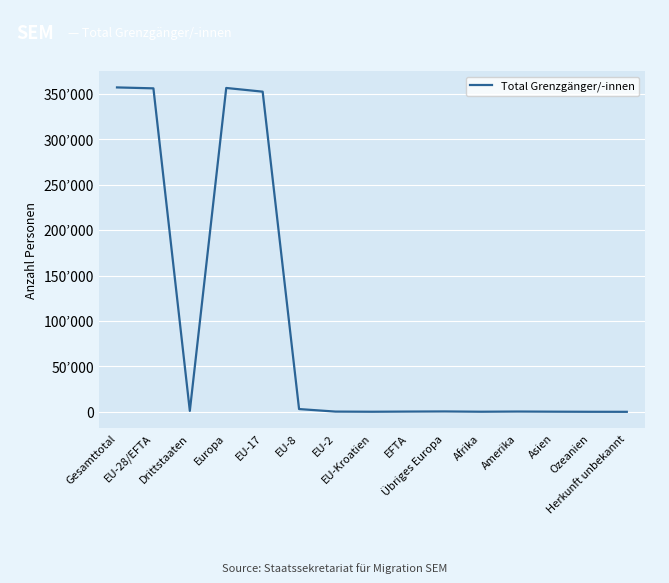

At which category does the data reach its first local valley?

Drittstaaten